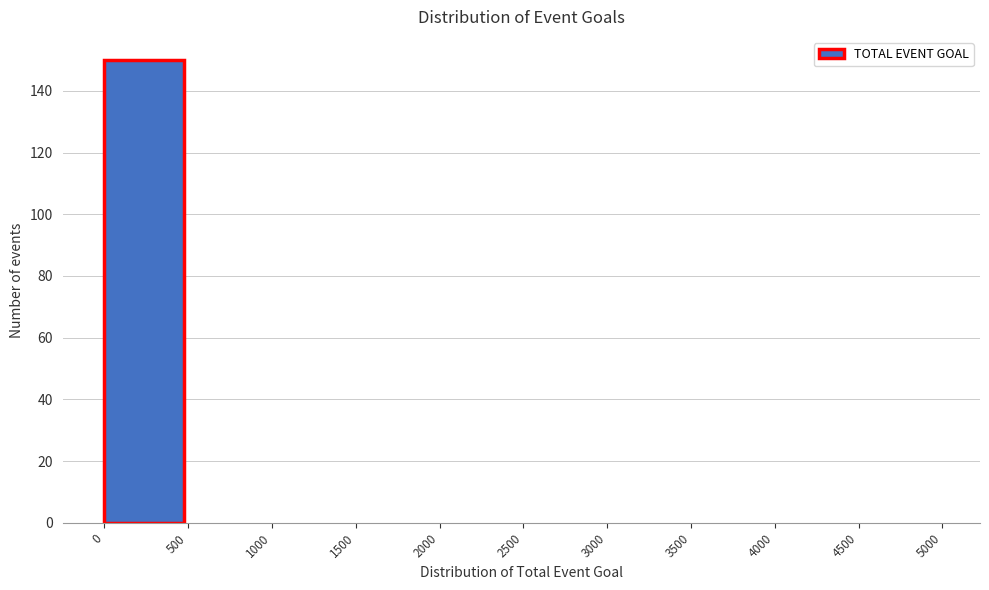

How tall is the bar that spans 0 to 500 on the x-axis? The values are not printed on the chart, so give them approximately, as read against the axis.

150